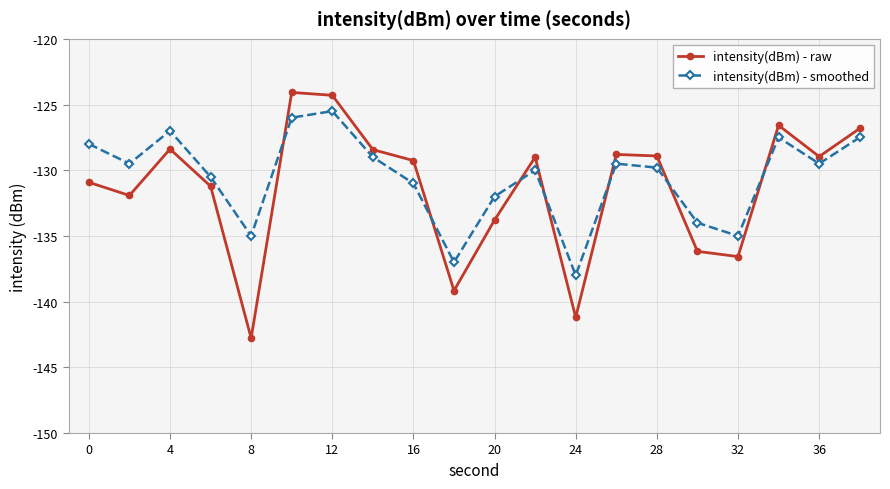

True or false: intensity(dBm) - smoothed and intensity(dBm) - raw cross at least once.

True